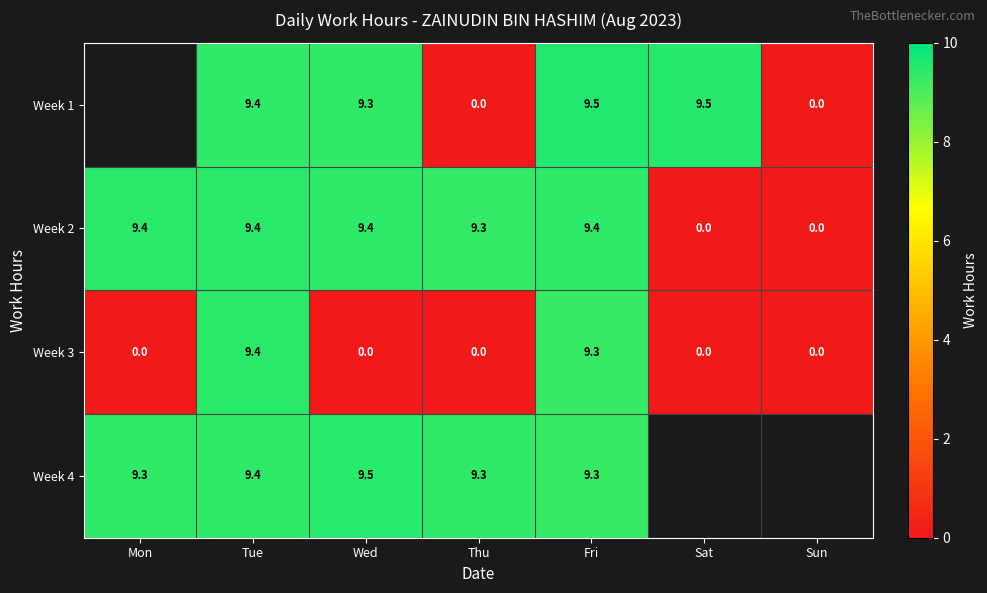

What is the sum of the Week 1 values at Thu and Tue?

9.4